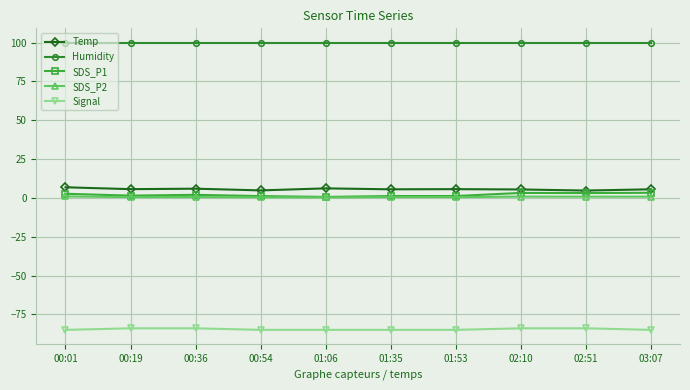

What is the minimum value for Humidity?

99.9